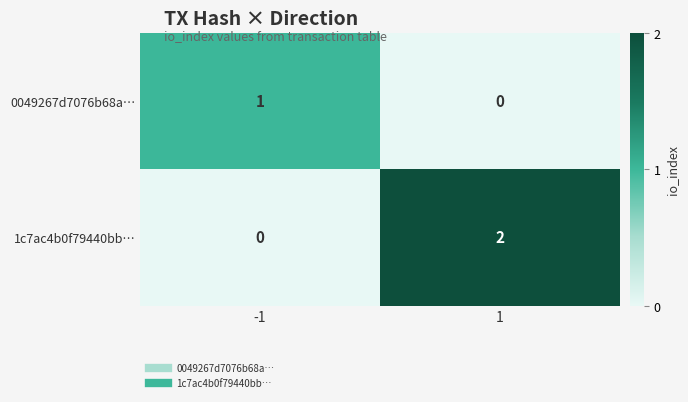

Which series changed the most between -1 and 1?

1c7ac4b0f79440bb…